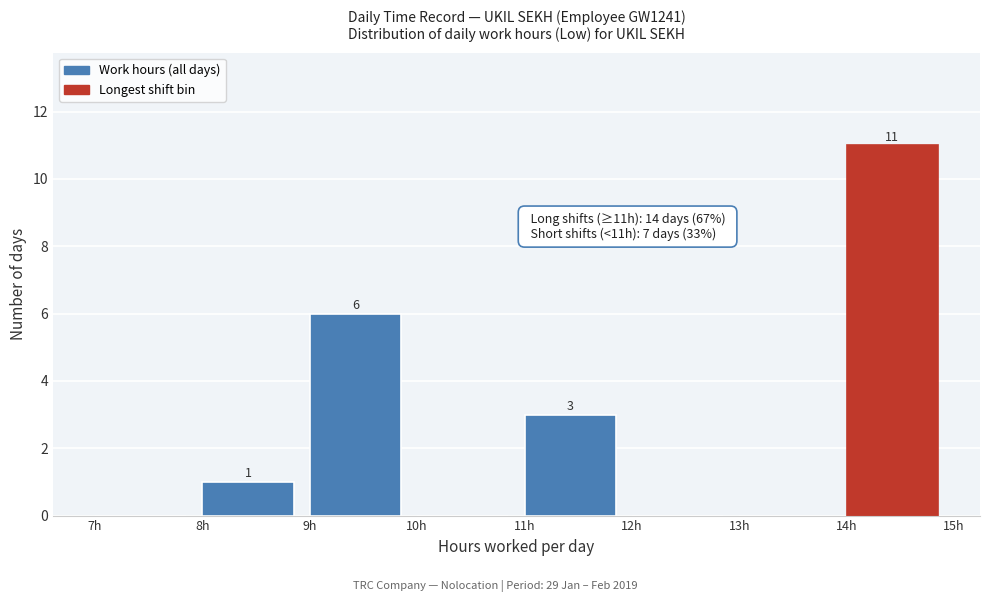

Which range on the x-axis has the tallest bar?

14 to 15